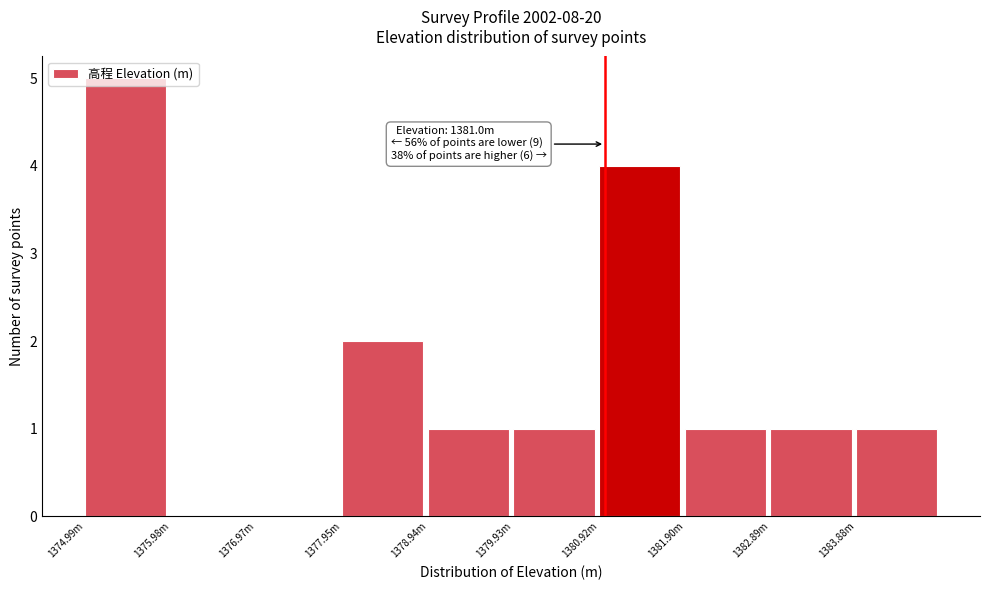

What is the change in value from 1375.98m to 1383.88m?

+1